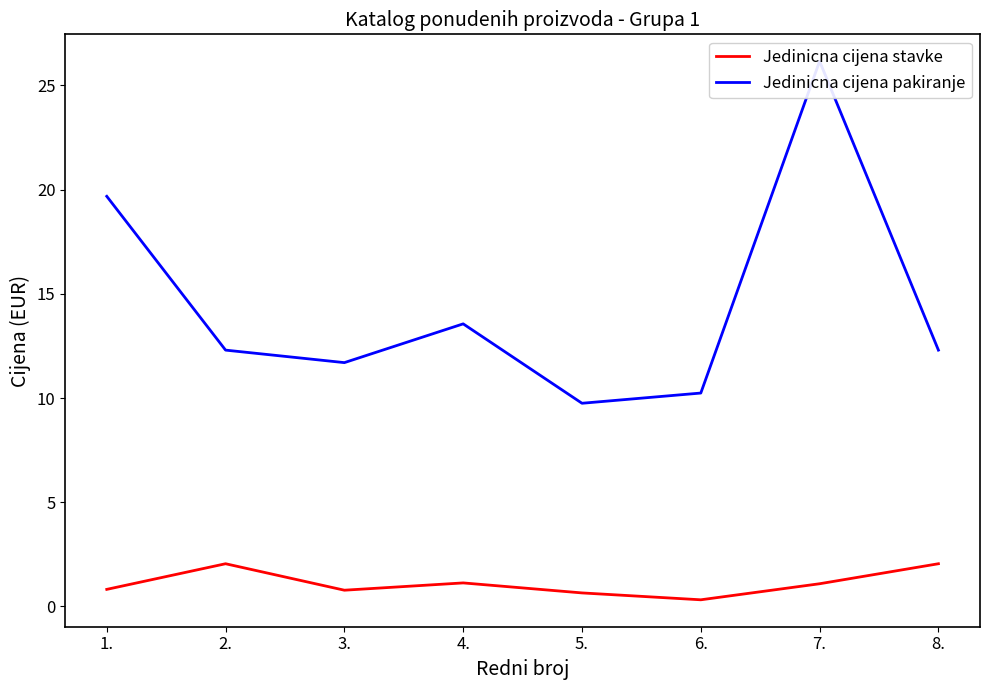

At how many categories does at least one series exceed 5?

8